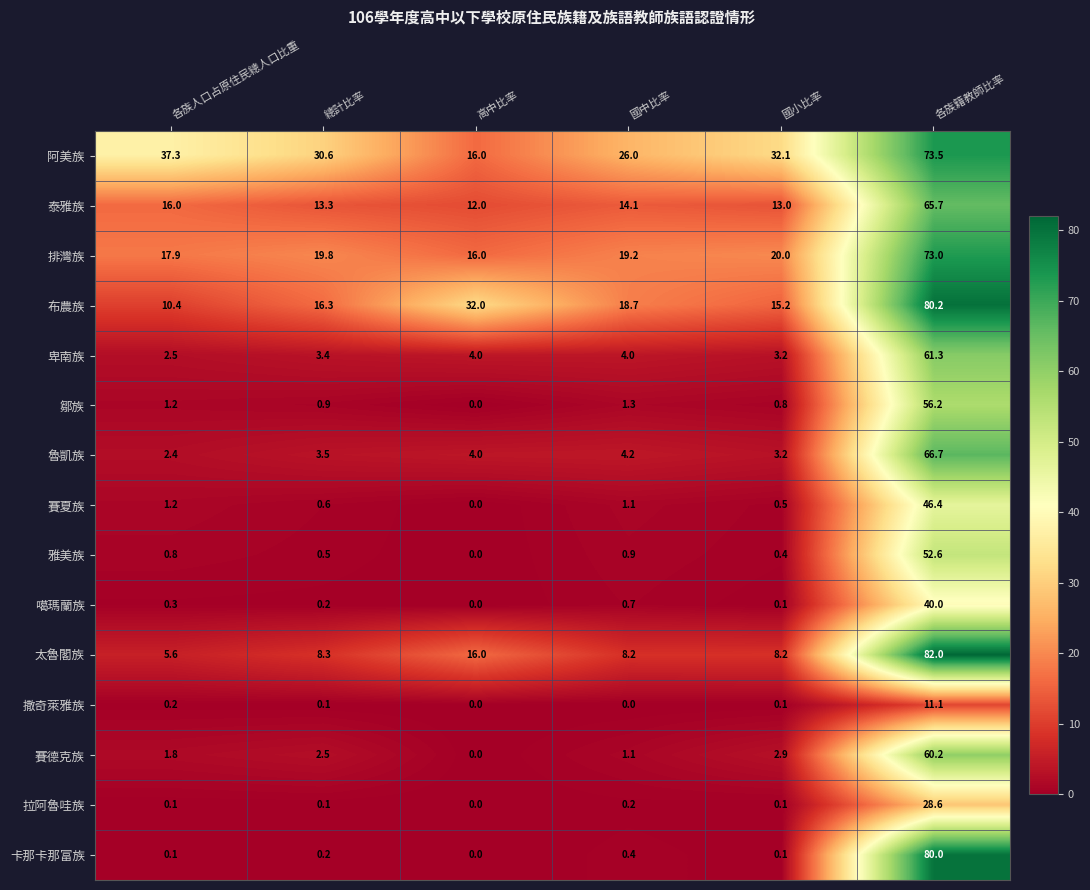

What is the difference between the second highest and minimum values in the 排灣族 series?

4.0